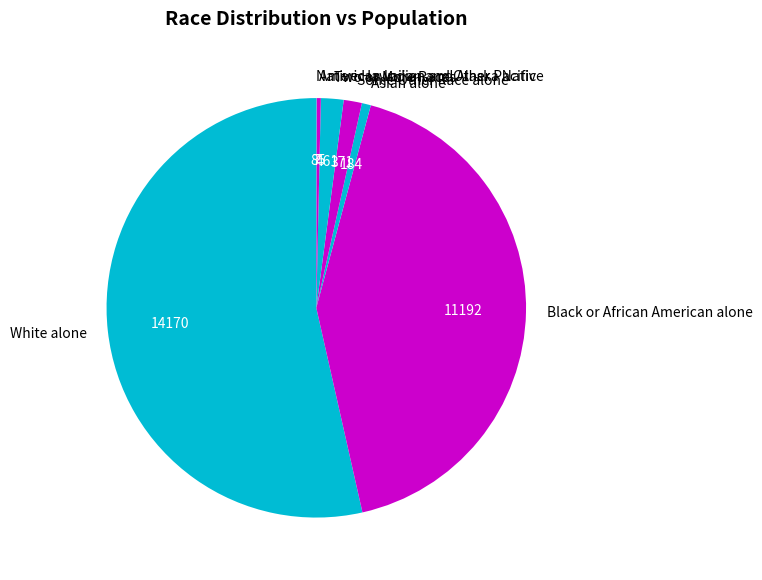

Is there any slice that represents more than half of the pie?

Yes